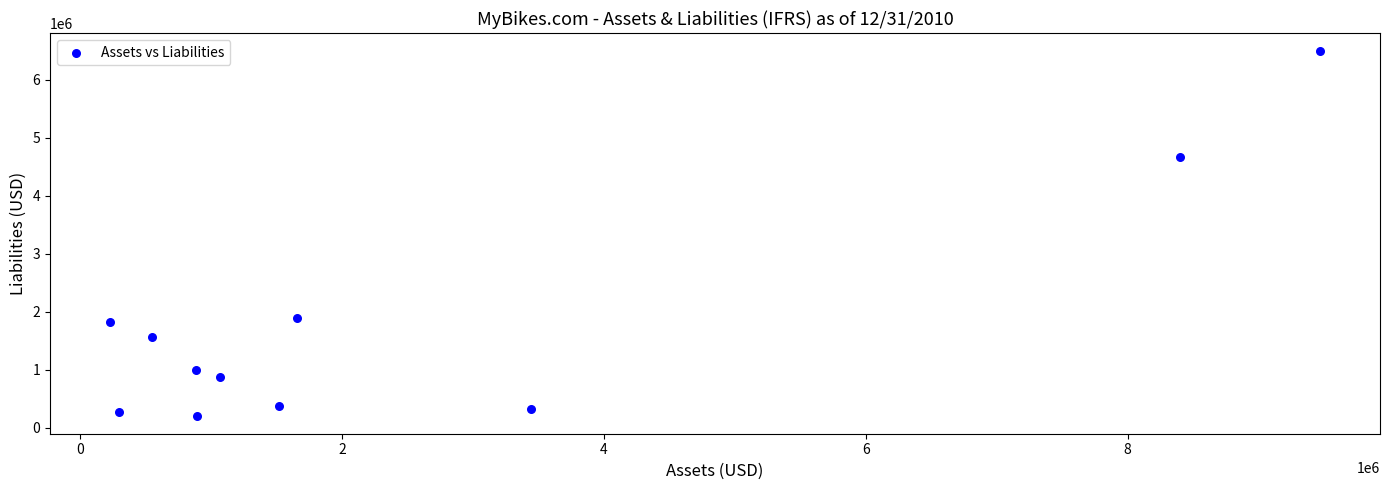

What is the range of Y values (max minus min)?

6285000